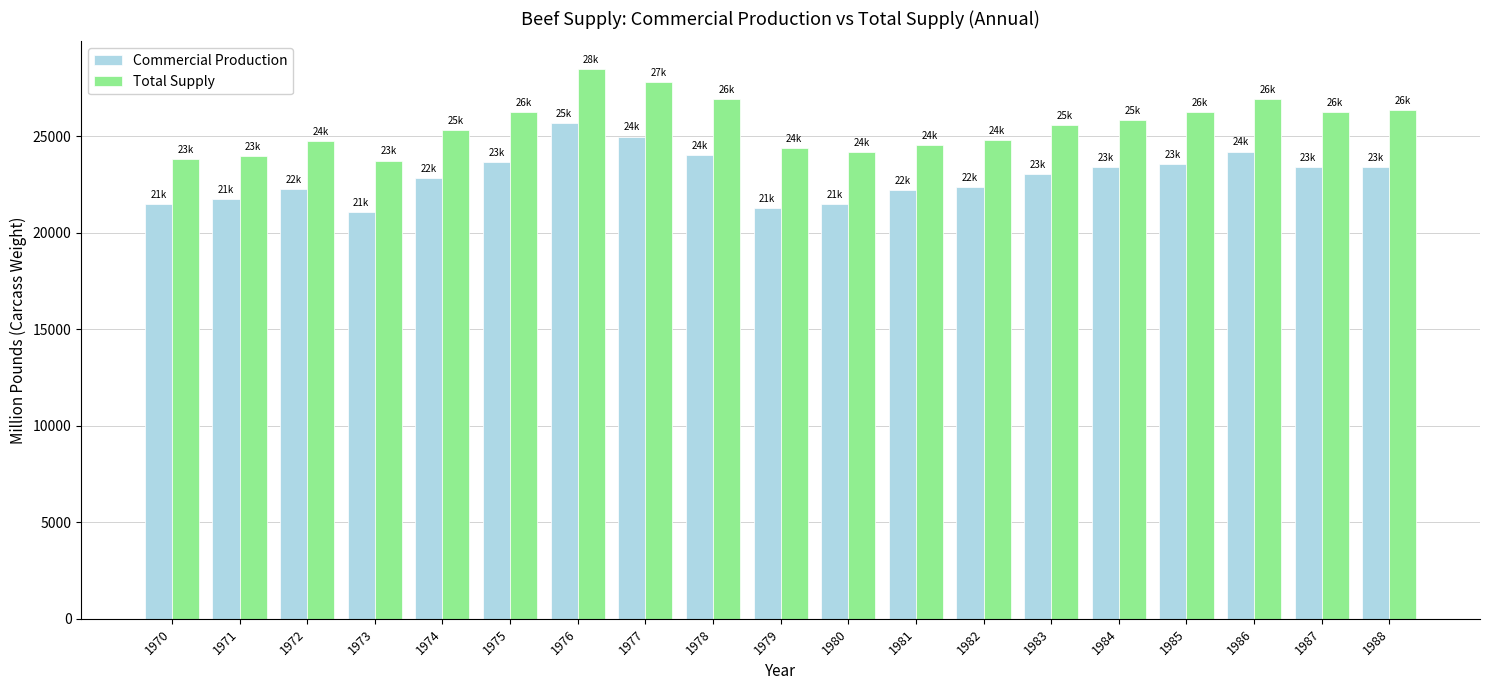

Which series changed the most between 1970 and 1981?

Total Supply